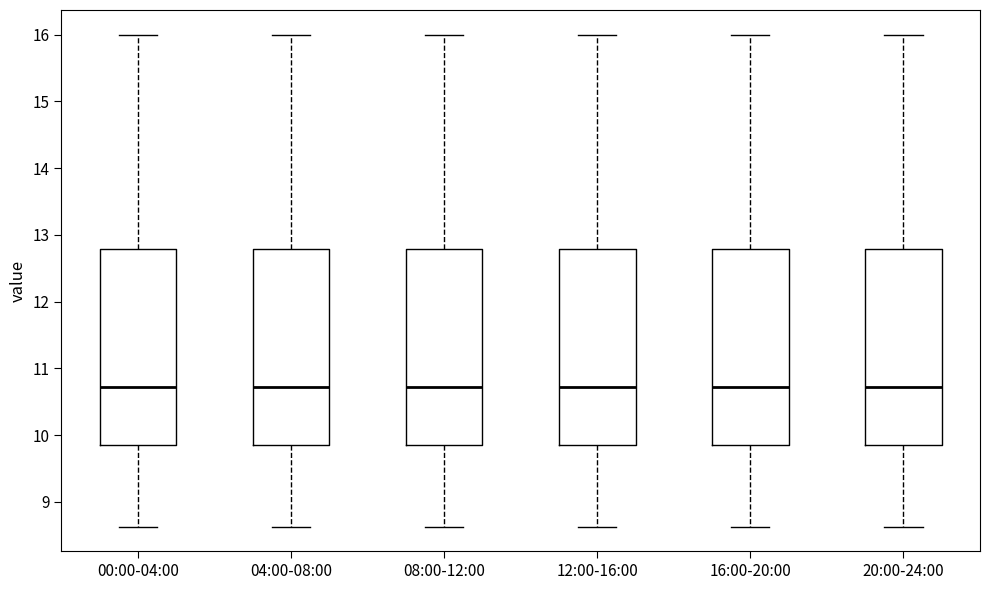

Where does the median line of the box for 16:00-20:00 sit on the y-axis? The values are not printed on the chart, so give them approximately, as read against the axis.

10.7